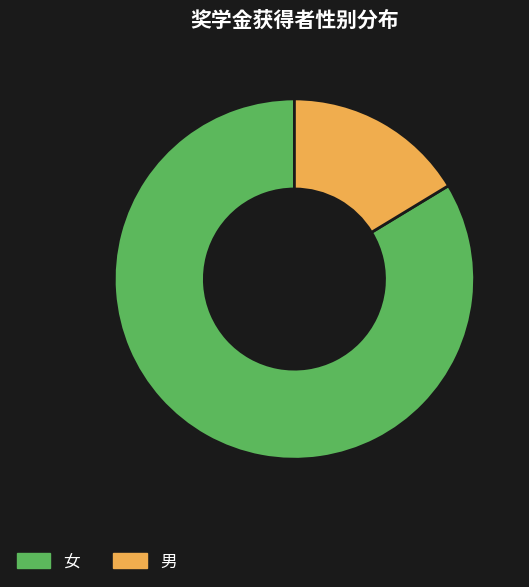

Which category has the biggest portion of the pie?

女